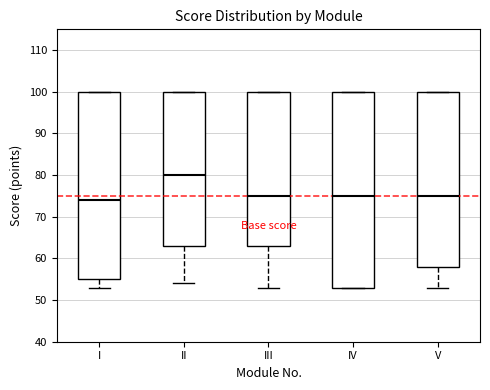

Reading left to right, transcribe this box plot: for each box, give where its median line is, the range the box spans, and where its two whiskers end, as read against the y-axis. The values are not printed on the chart, so give them approximately, as read against the axis.

I: median 74, box 55 to 100, whiskers 53 to 100
II: median 80, box 63 to 100, whiskers 54 to 100
III: median 75, box 63 to 100, whiskers 53 to 100
IV: median 75, box 53 to 100, whiskers 53 to 100
V: median 75, box 58 to 100, whiskers 53 to 100